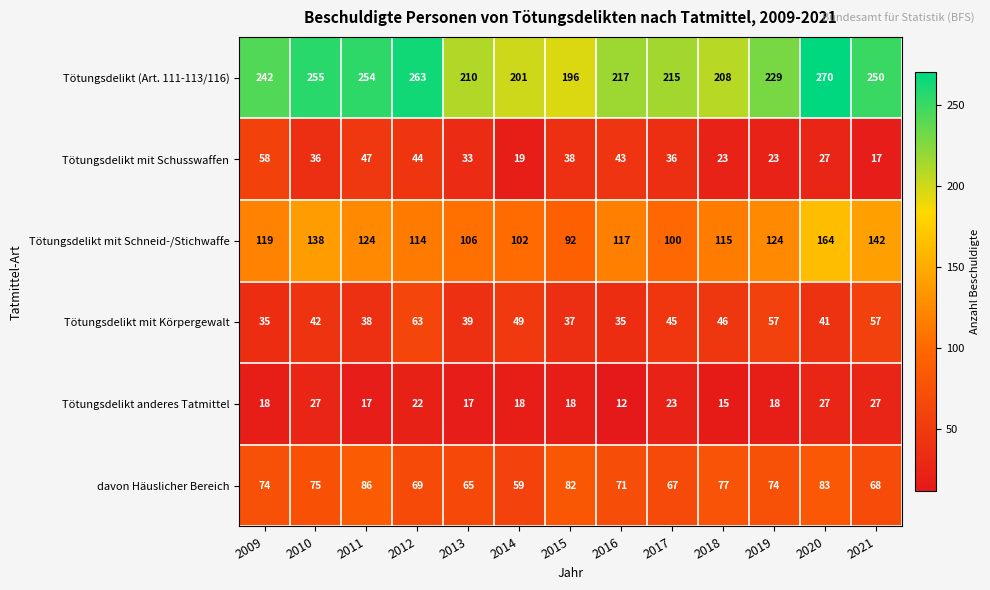

What is the highest value of the Tötungsdelikt (Art. 111-113/116) series?

270